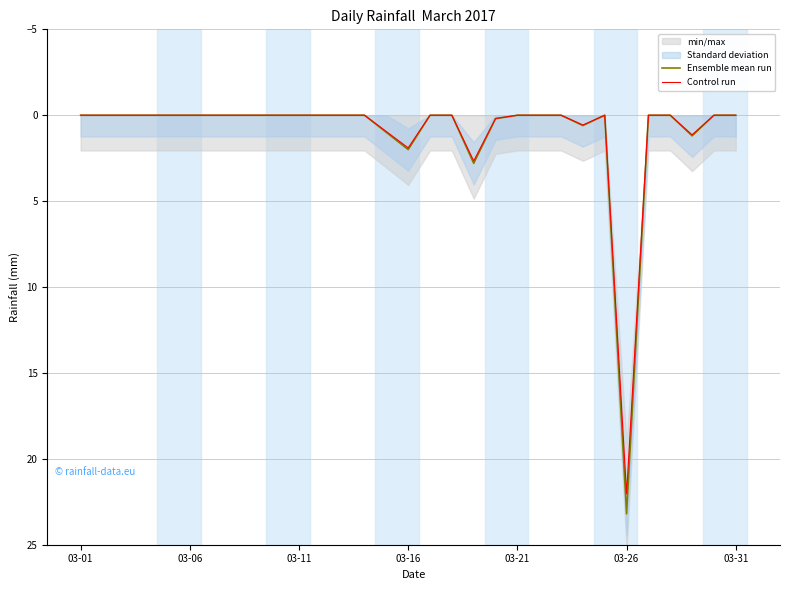

What is the label of the 17th point from the left?

16